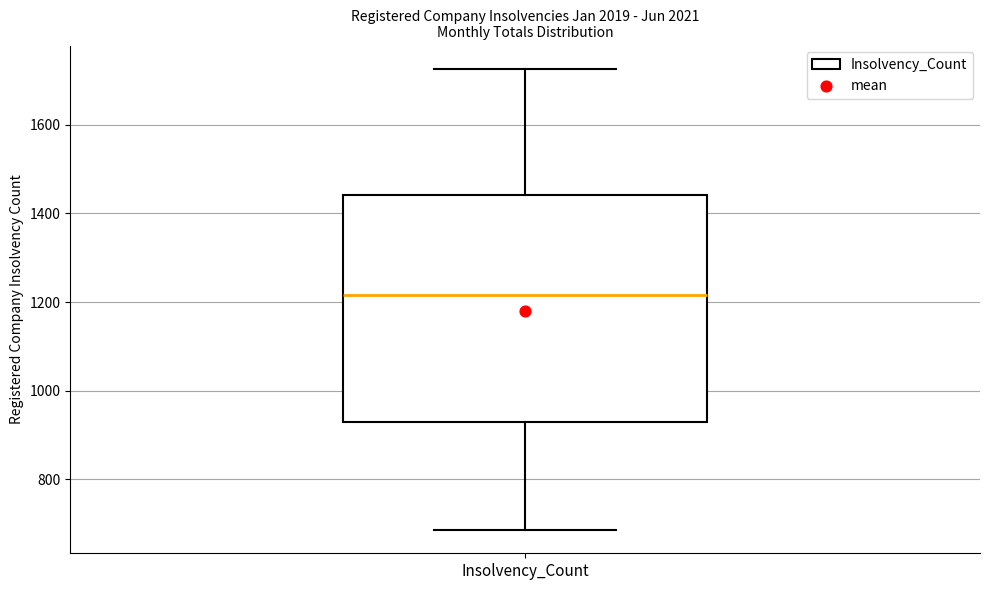

Where does the lower whisker of the box for Insolvency_Count end on the y-axis? The values are not printed on the chart, so give them approximately, as read against the axis.

680